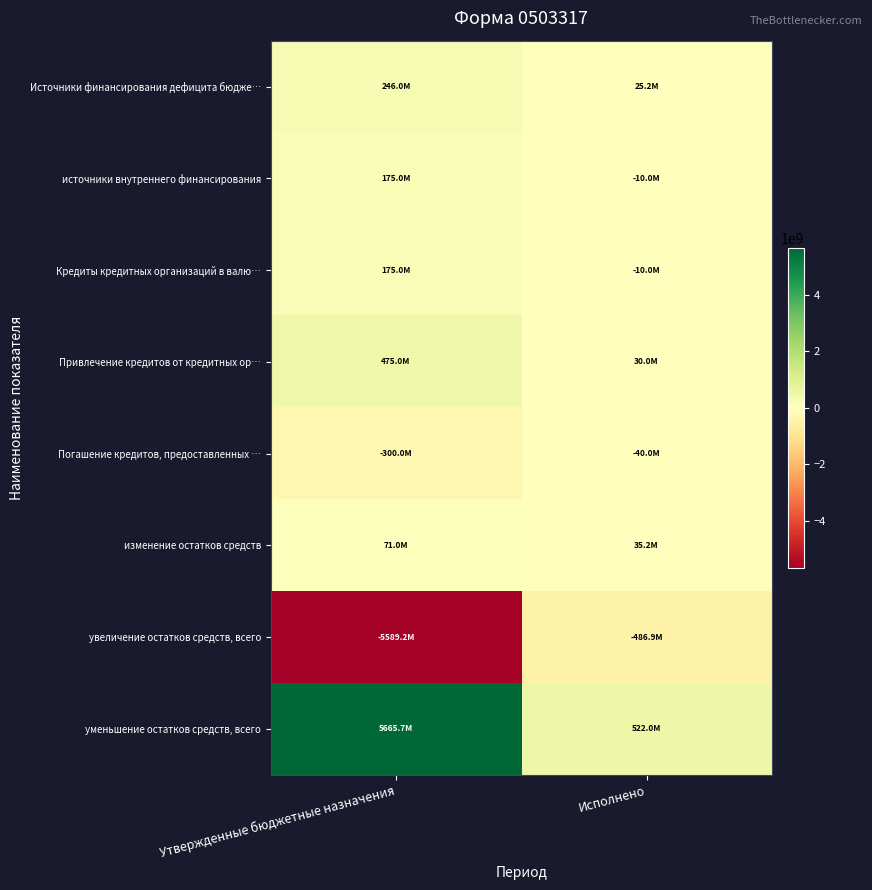

Which has a higher value, Утвержденные бюджетные назначения or Исполнено?

Утвержденные бюджетные назначения